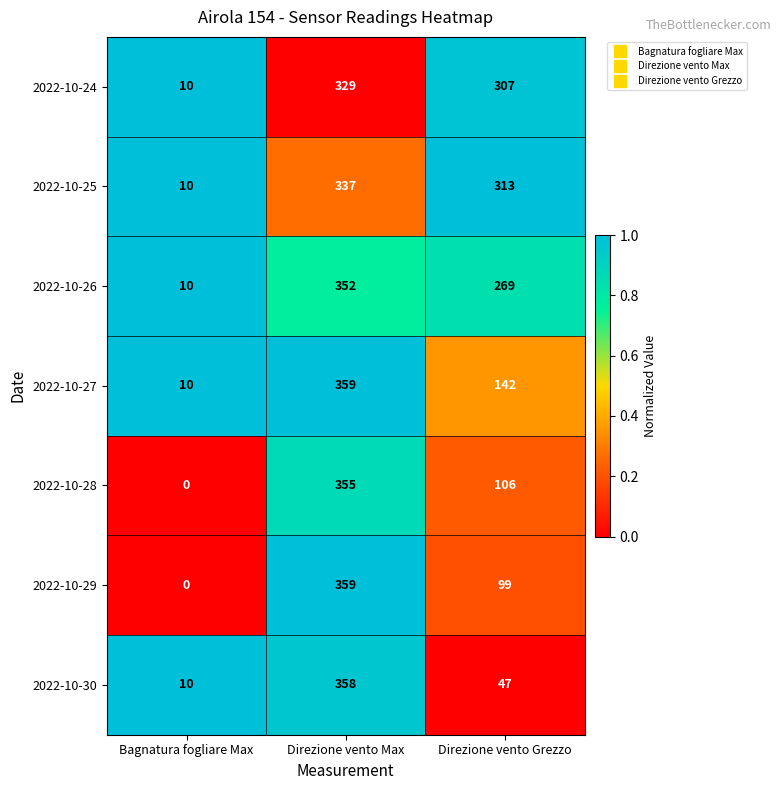

What is the greatest value displayed?

359